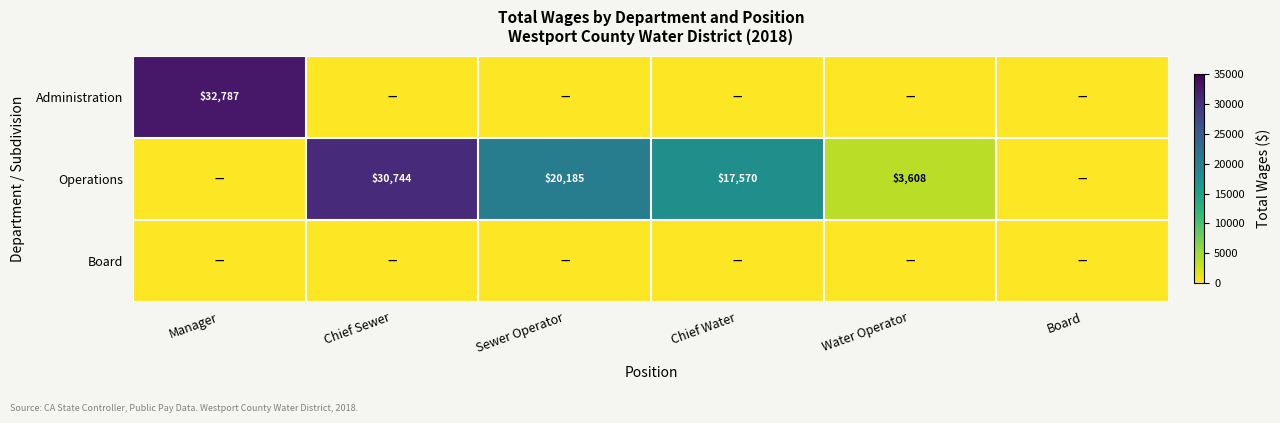

The value of Operations at Sewer Operator is 29705. True or false?

False